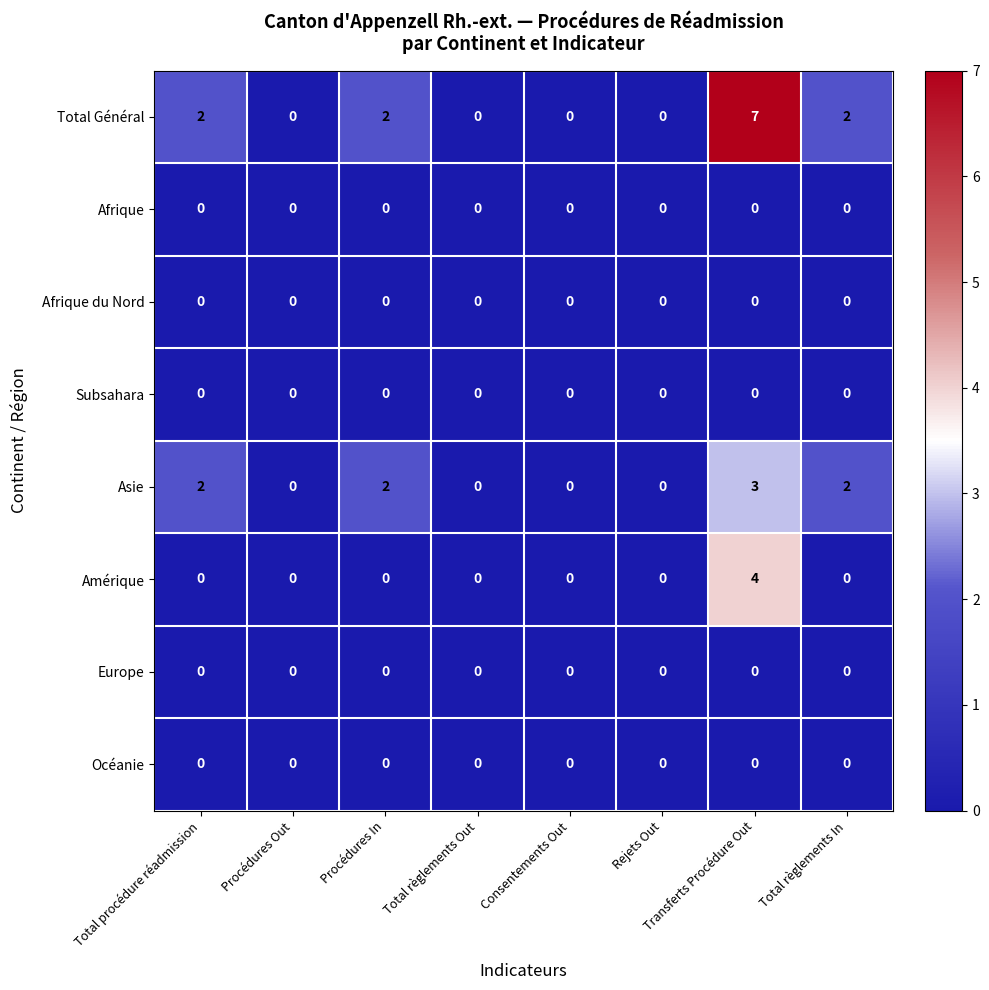

At how many categories does at least one series exceed 5?

1